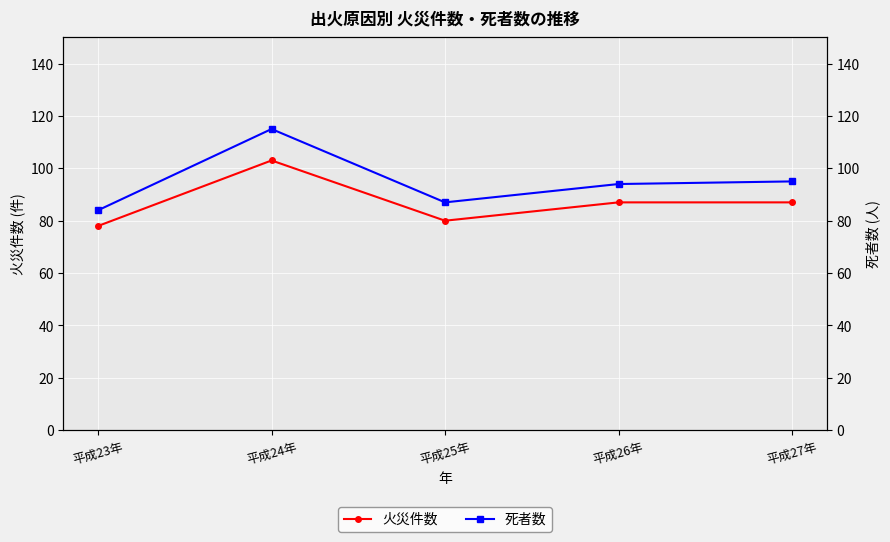

What are all the series names shown in the legend?

火災件数, 死者数